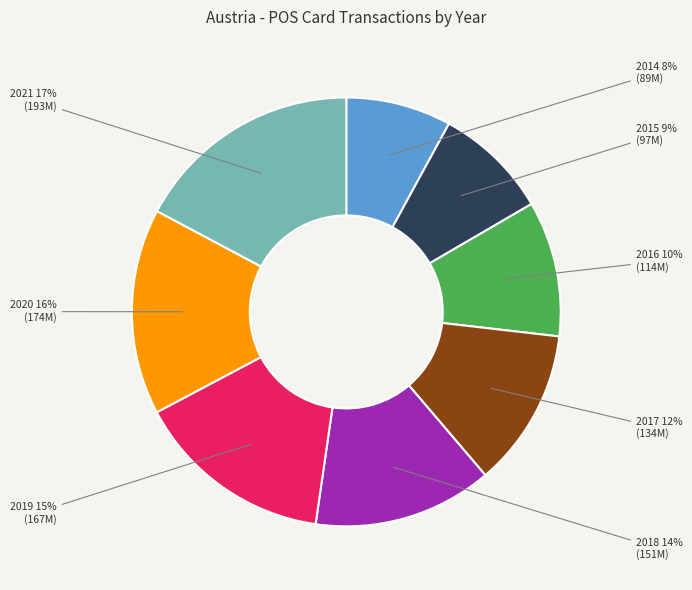

Combined, do 2015 and 2017 account for over 50%?

No